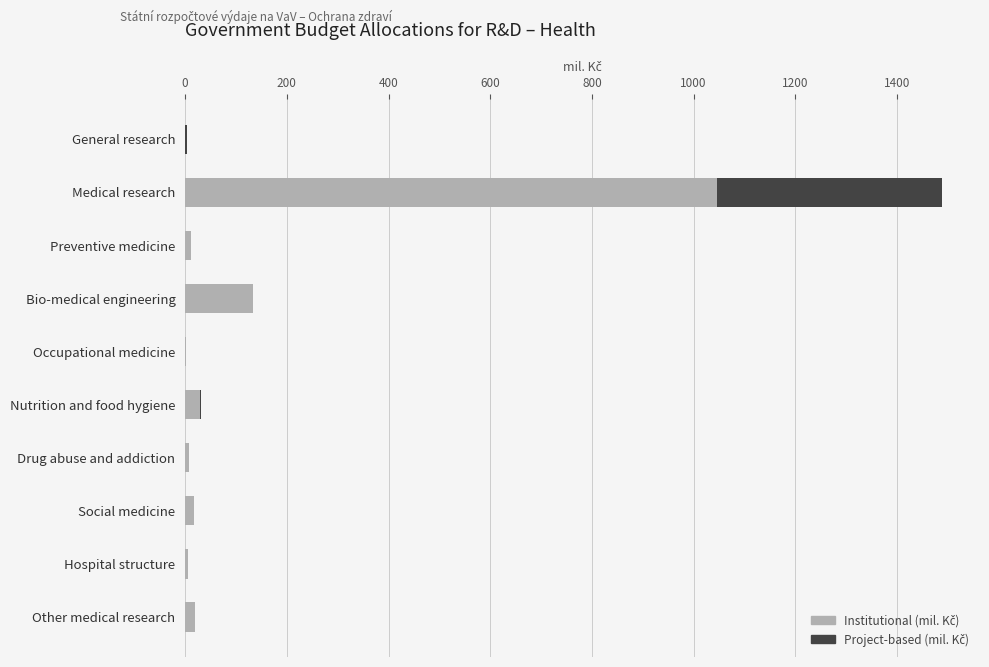

At which category is the sum across all series the highest?

Medical research